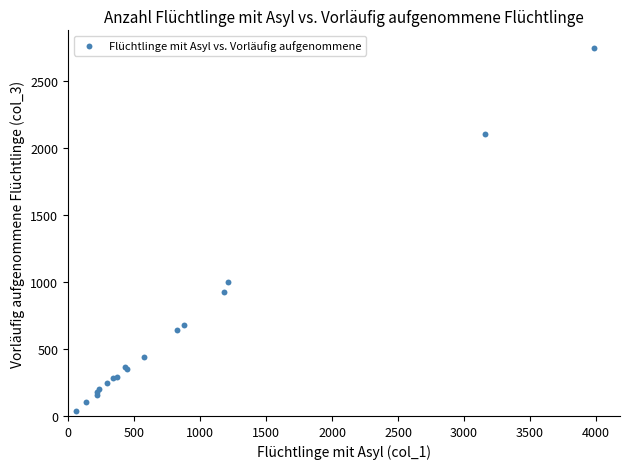

What Y value in the scatter plot is closest to 1389?

1002